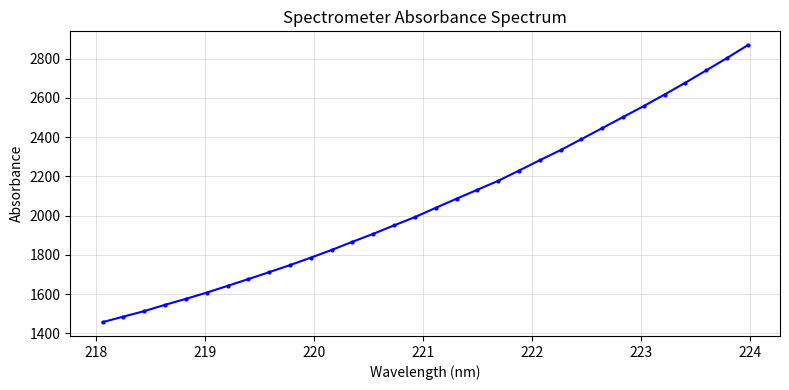

What is the value of the 16th point from the left?

1992.8